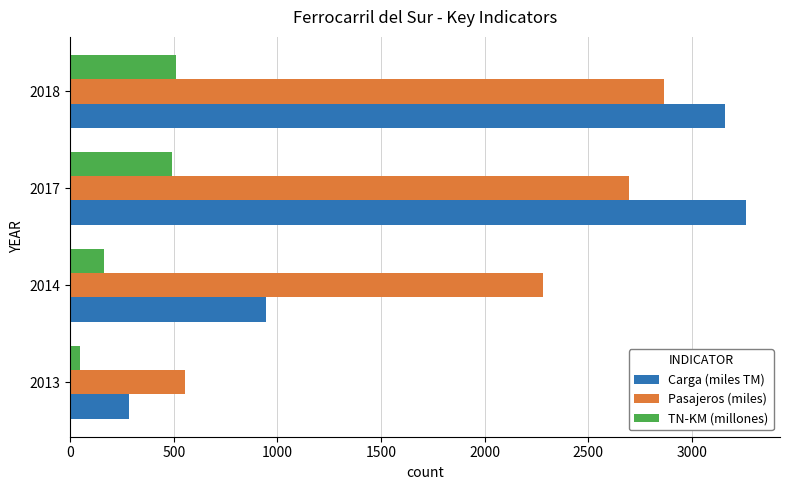

What is the maximum value shown in the chart?

3263.5